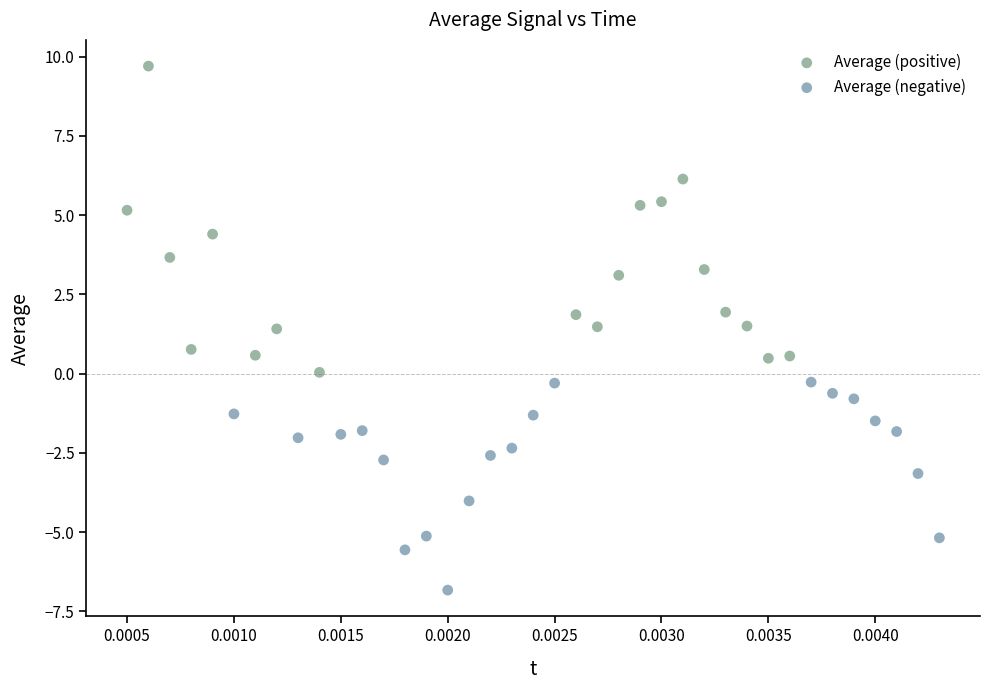

Which series reaches the maximum Y coordinate?

Average (positive)